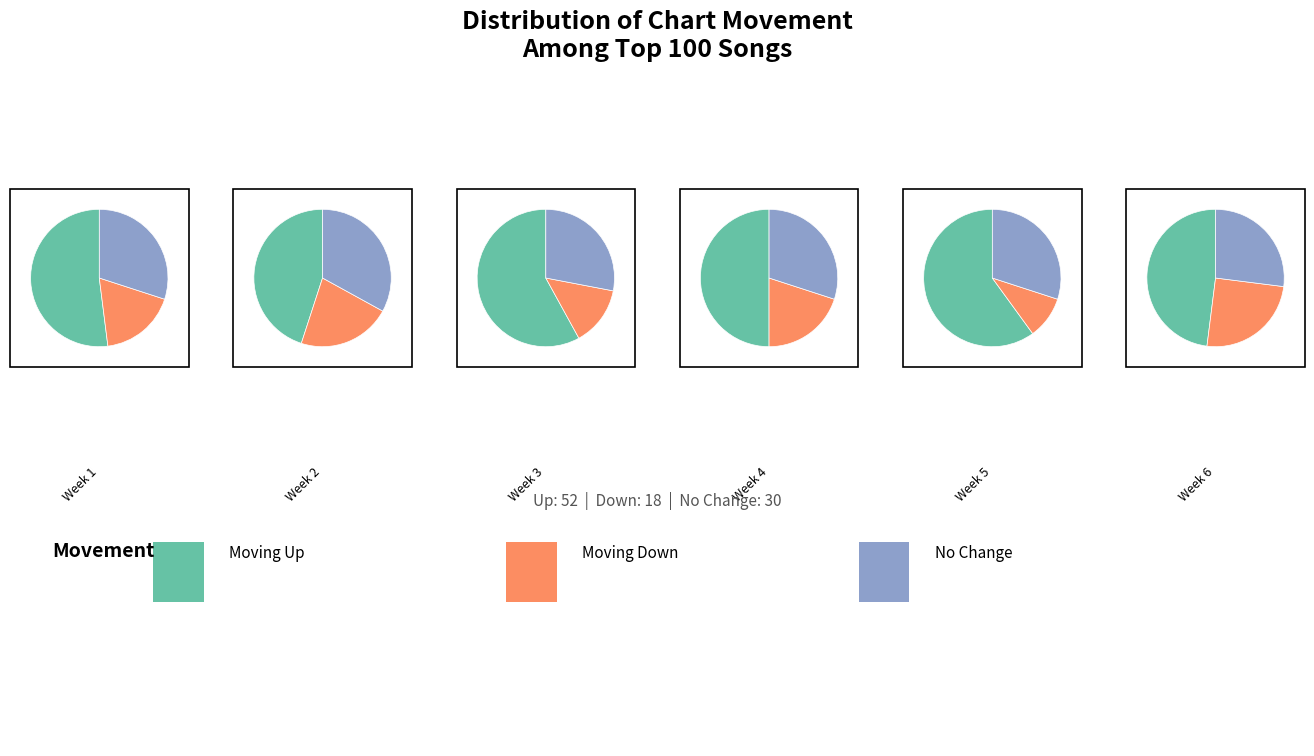

What percentage is NOT represented by -?

70.0%